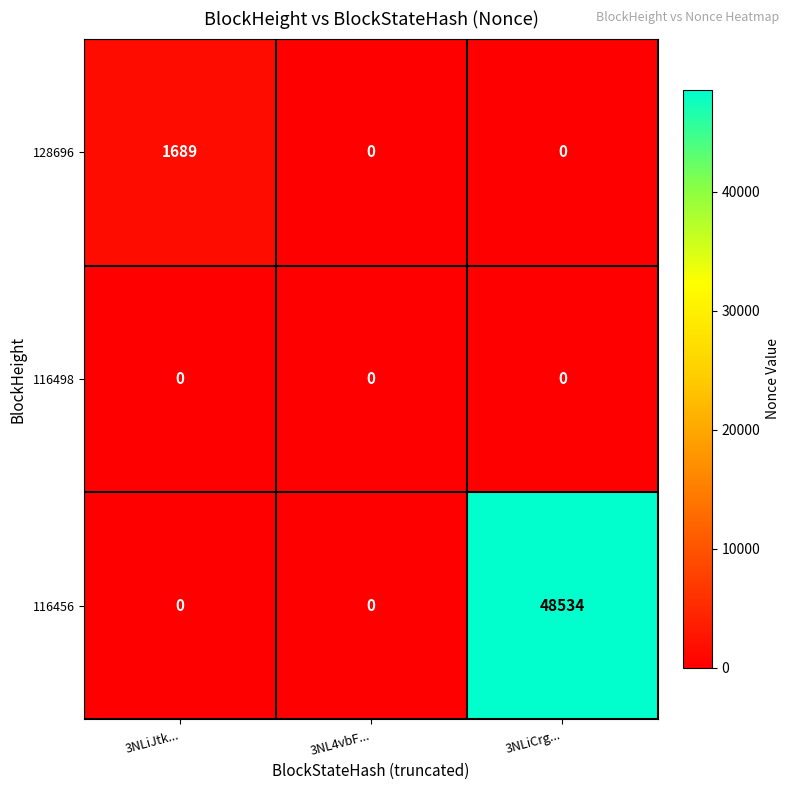

Reading left to right, what are all the values shown in this chart?

128696: 1689	0	0
116498: 0	0	0
116456: 0	0	48534